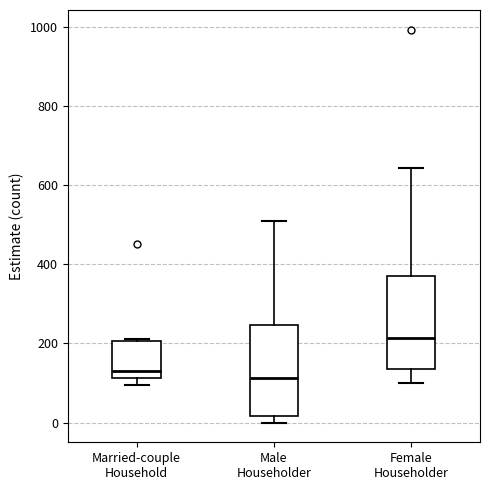

Where does the upper whisker of the box for Male Householder end on the y-axis? The values are not printed on the chart, so give them approximately, as read against the axis.

520